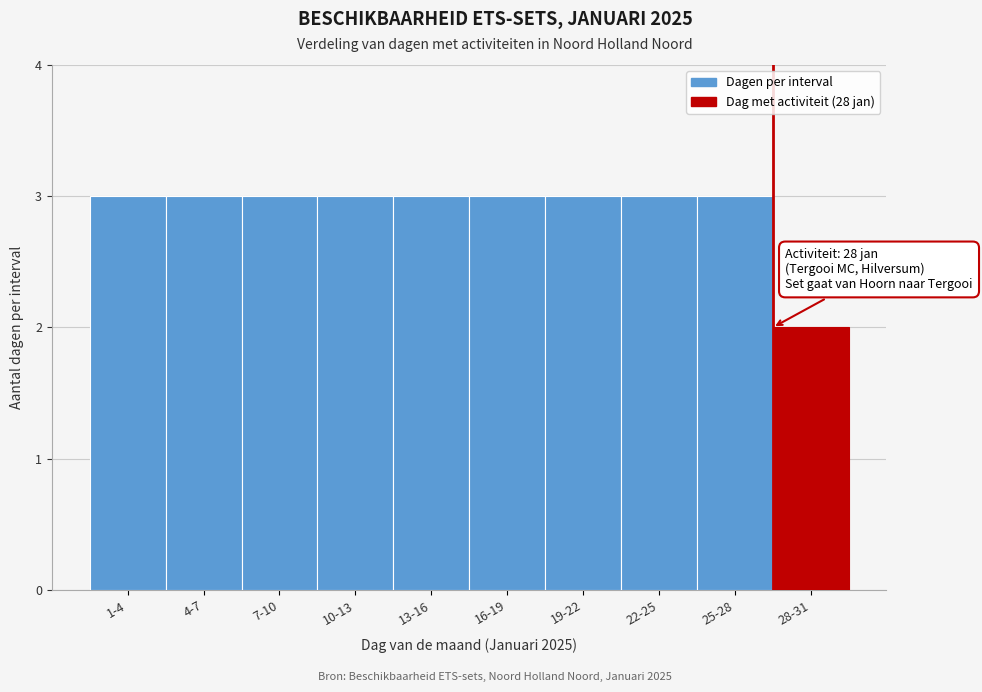

Reading left to right, transcribe all the data shown in this chart.

3	3	3	3	3	3	3	3	3	2